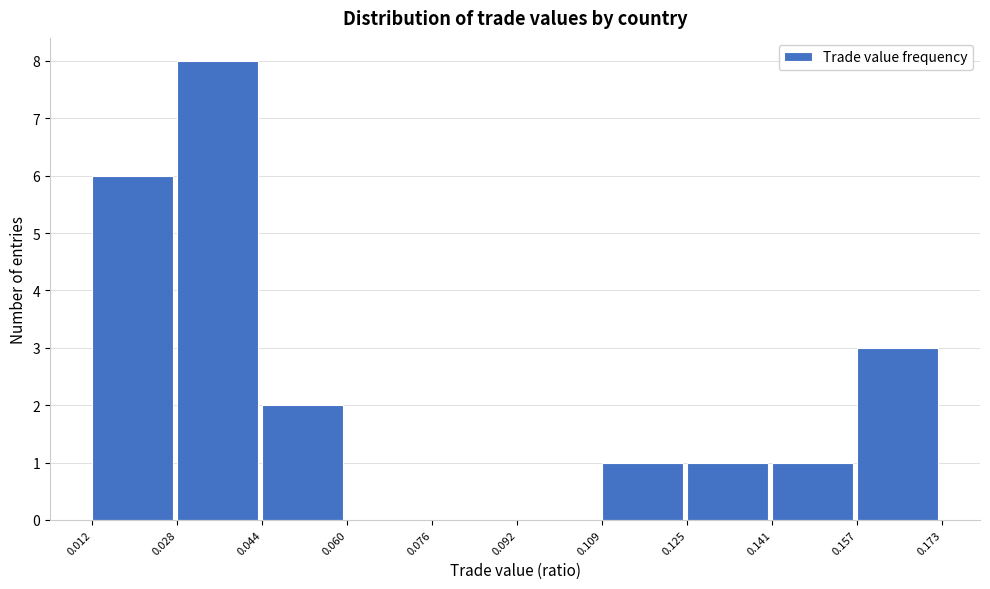

What is the height of the bar covering 0.028 to 0.044 on the x-axis? The values are not printed on the chart, so give them approximately, as read against the axis.

8